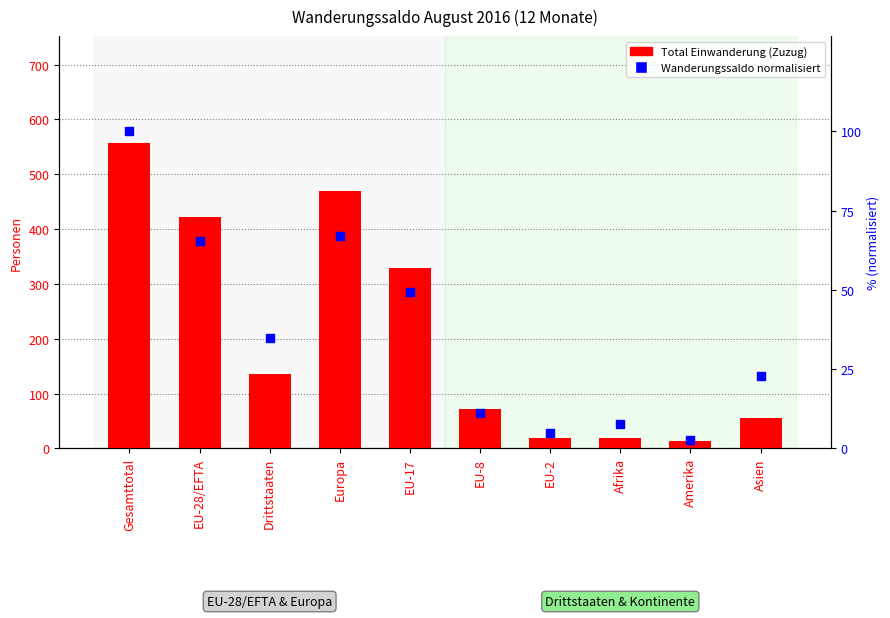

Which series has the largest total across all categories?

Total Einwanderung (Zuzug)